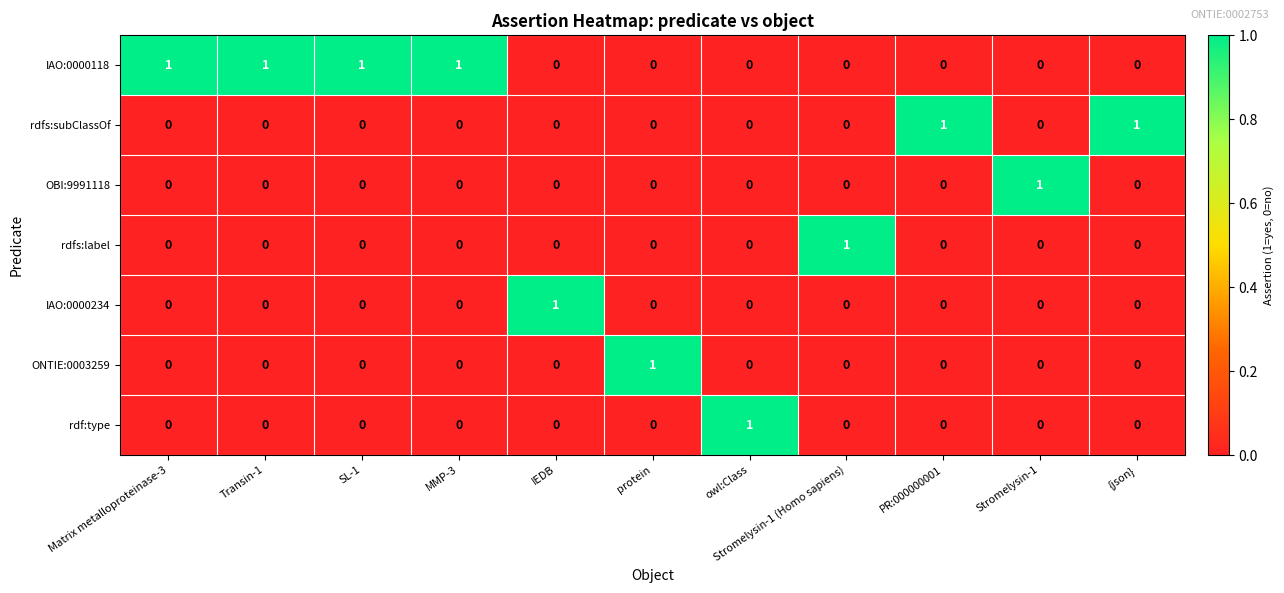

What is the spread (max minus min) of values at {json}?

1